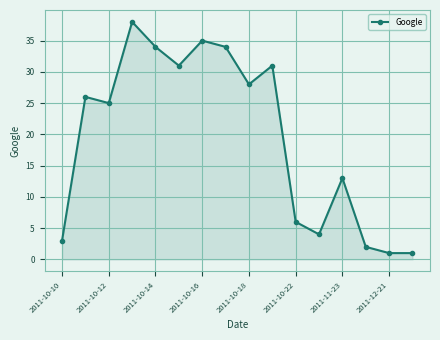

What is the greatest value displayed?

38